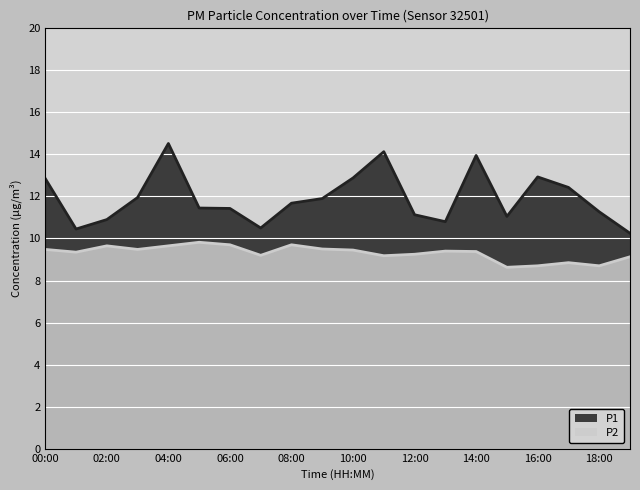

At which label does P1 reach its minimum?

19:00